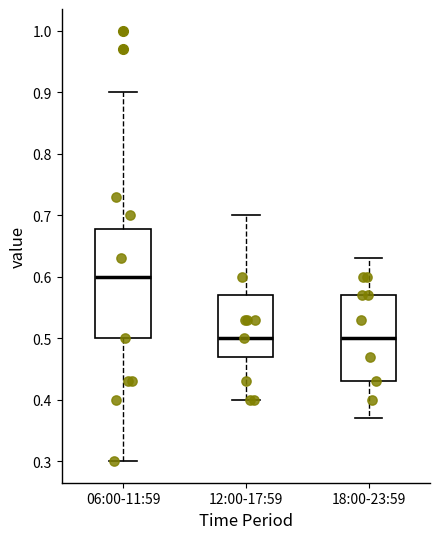

Where is the lower edge of the box for 18:00-23:59 on the y-axis? The values are not printed on the chart, so give them approximately, as read against the axis.

0.43